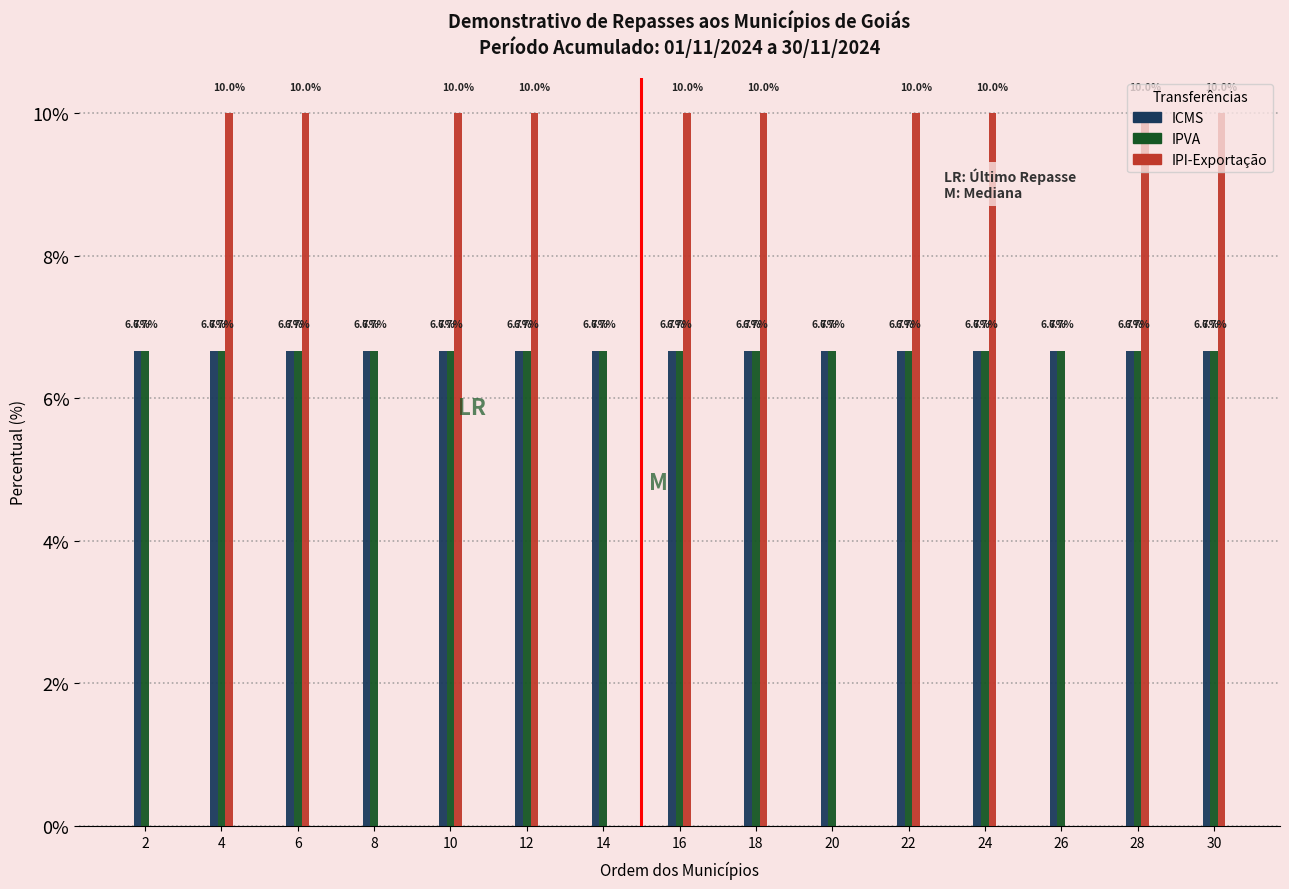

What is the maximum value shown in the chart?

10.0